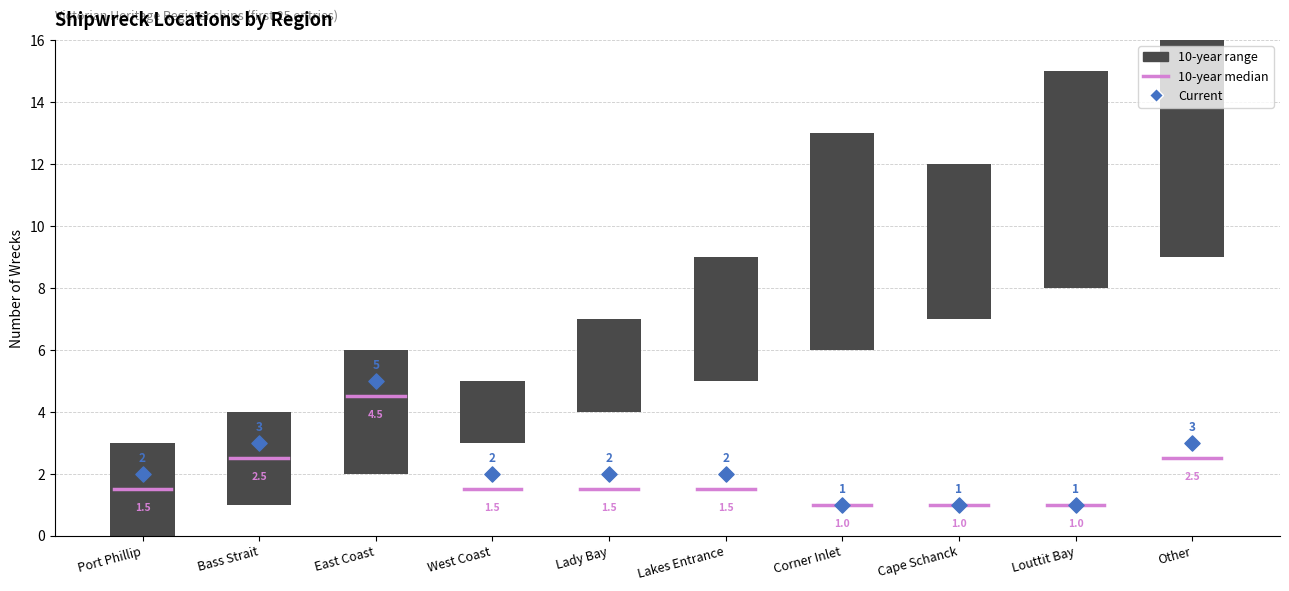

Between Lakes Entrance and Bass Strait, which is larger?

Lakes Entrance